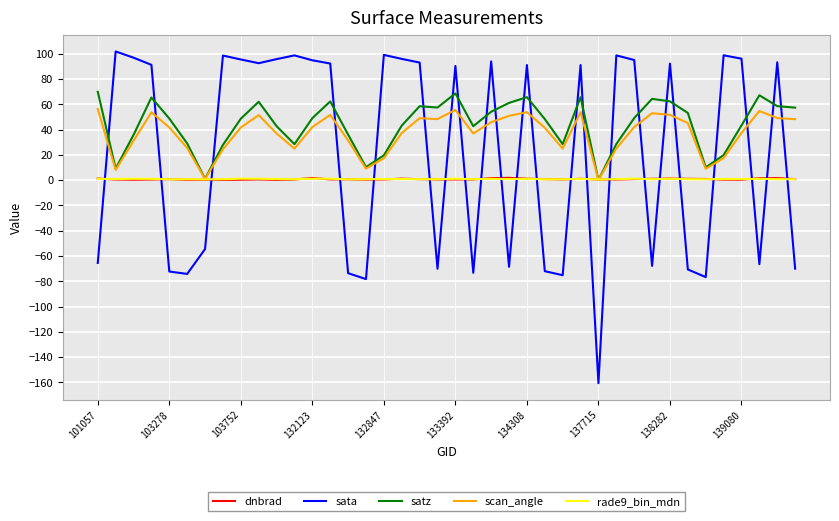

What is the lowest value of the scan_angle series?

0.1